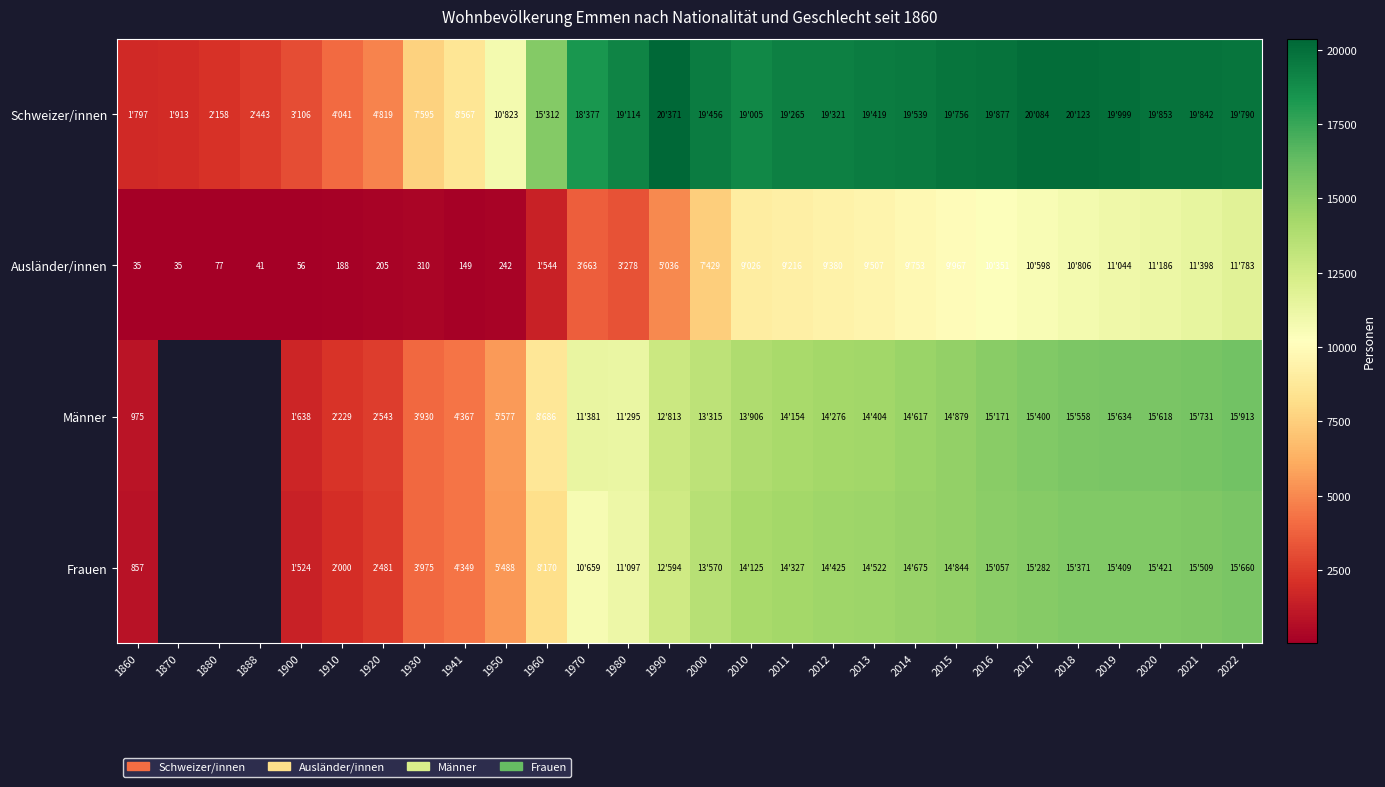

Which has a higher value, 2011 or 1941?

2011